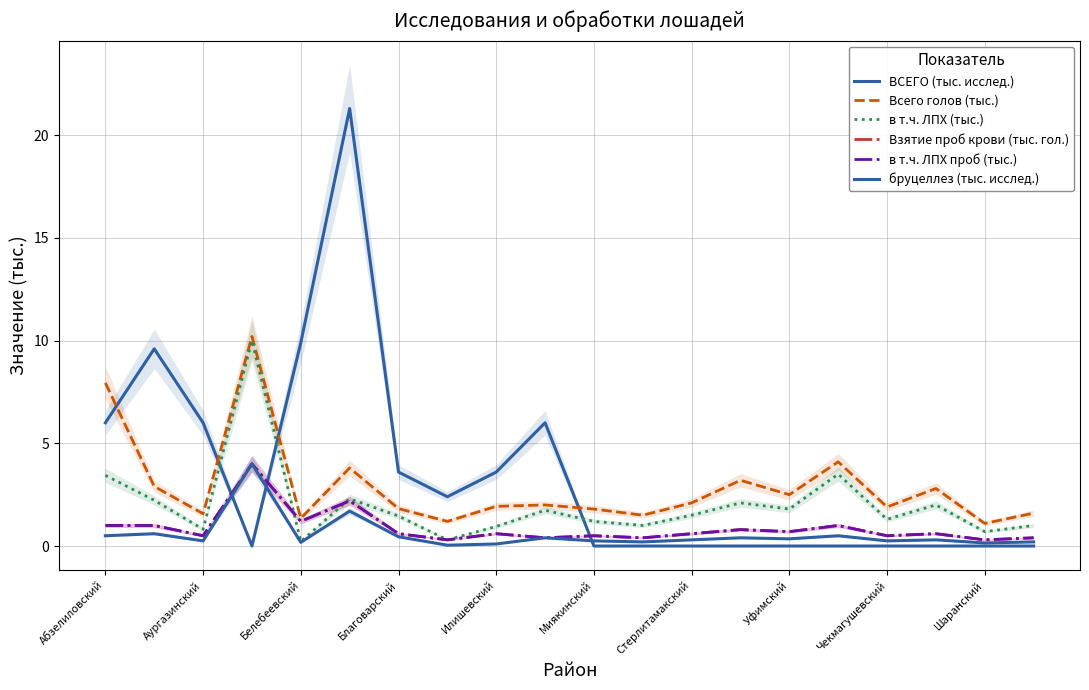

What is the approximate value of Всего голов (тыс.) at Илишевский?

1.9